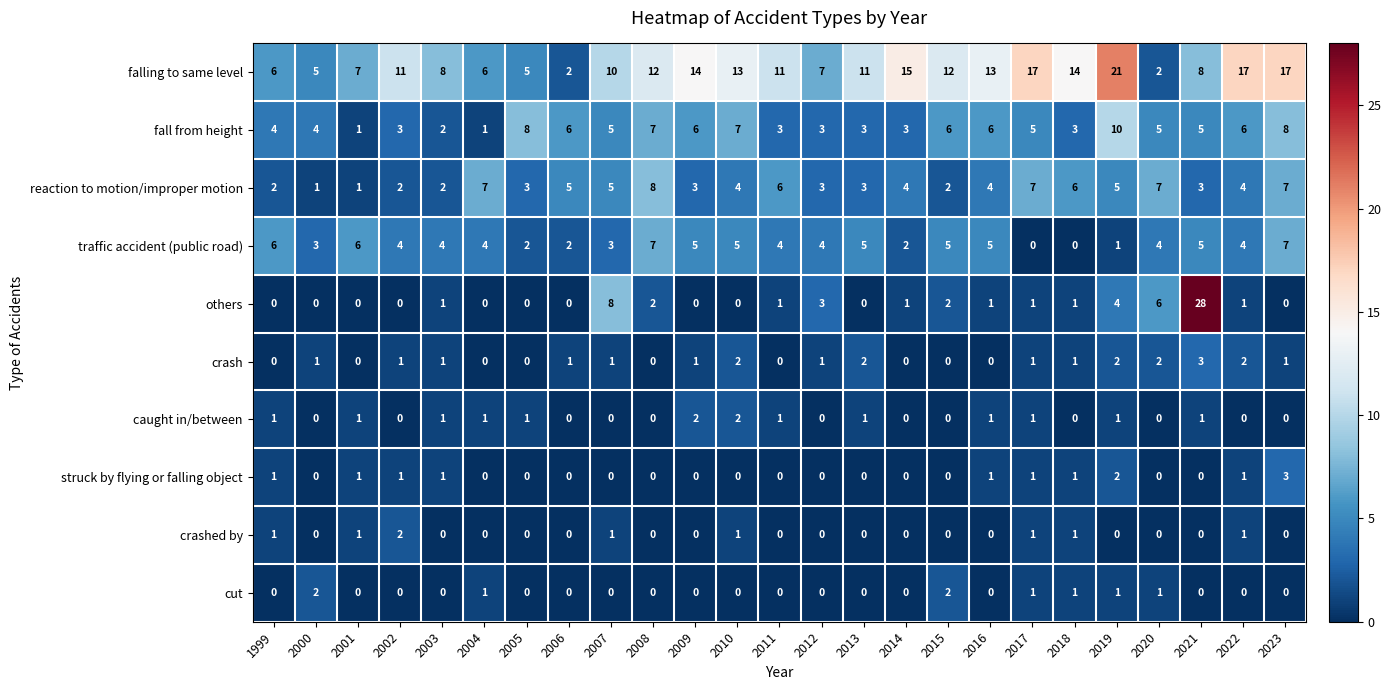

What is the difference between the maximum and second lowest values in the reaction to motion/improper motion series?

7